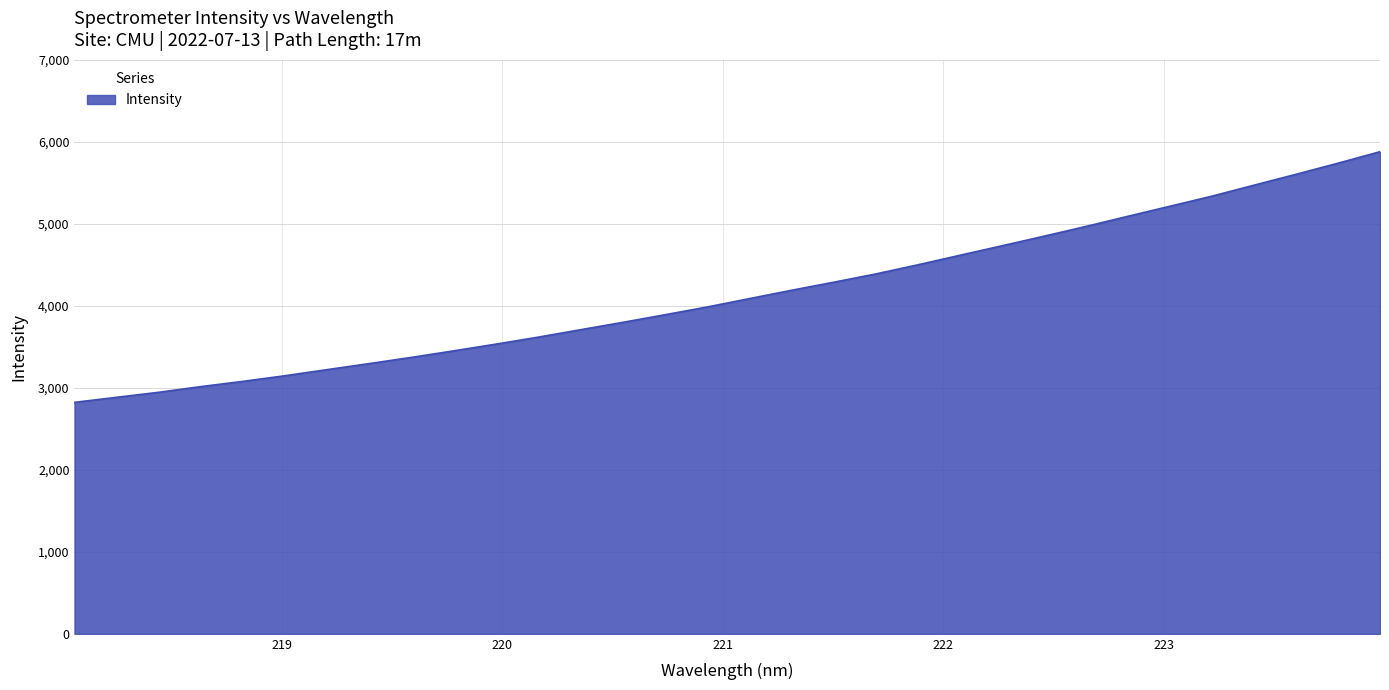

What is the difference between the maximum and minimum values?

3057.3